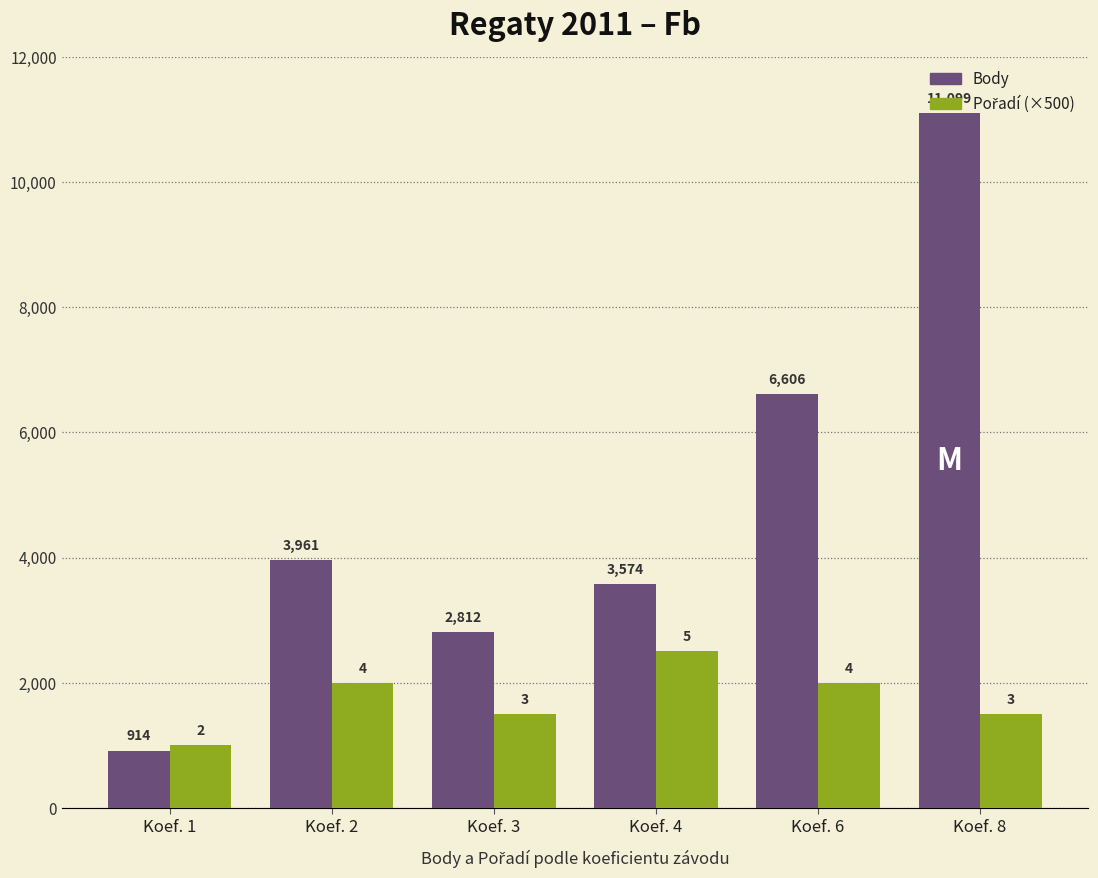

How many data points in Body are less than 3961?

3